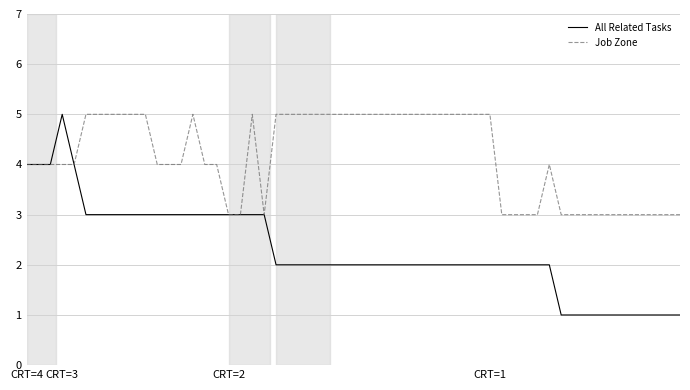

What is the minimum value for Job Zone?

3